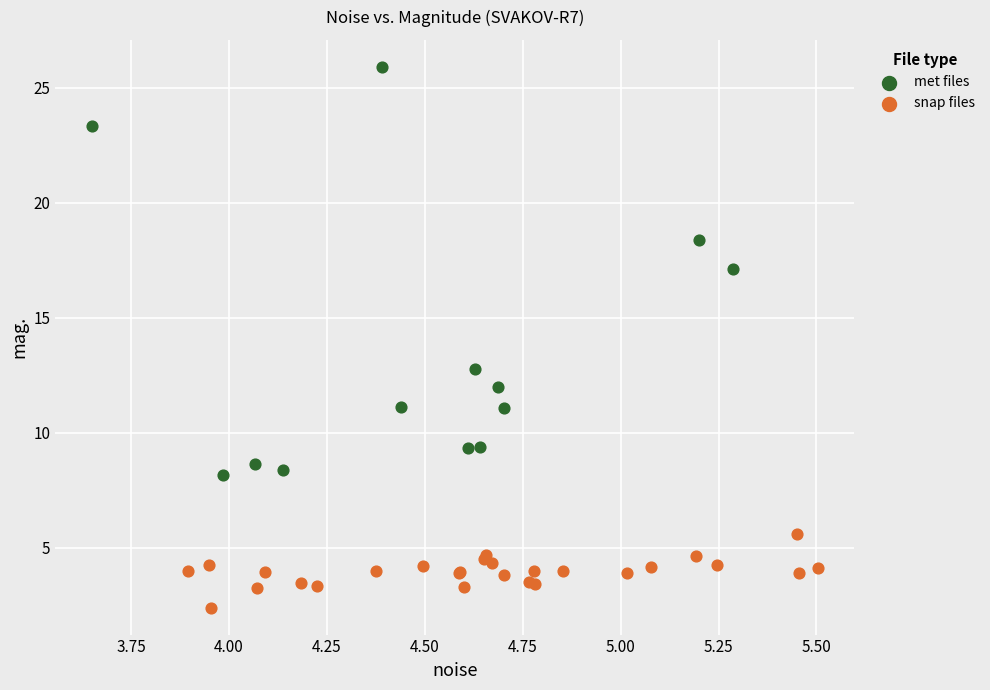

Which series contains the highest Y value?

met files